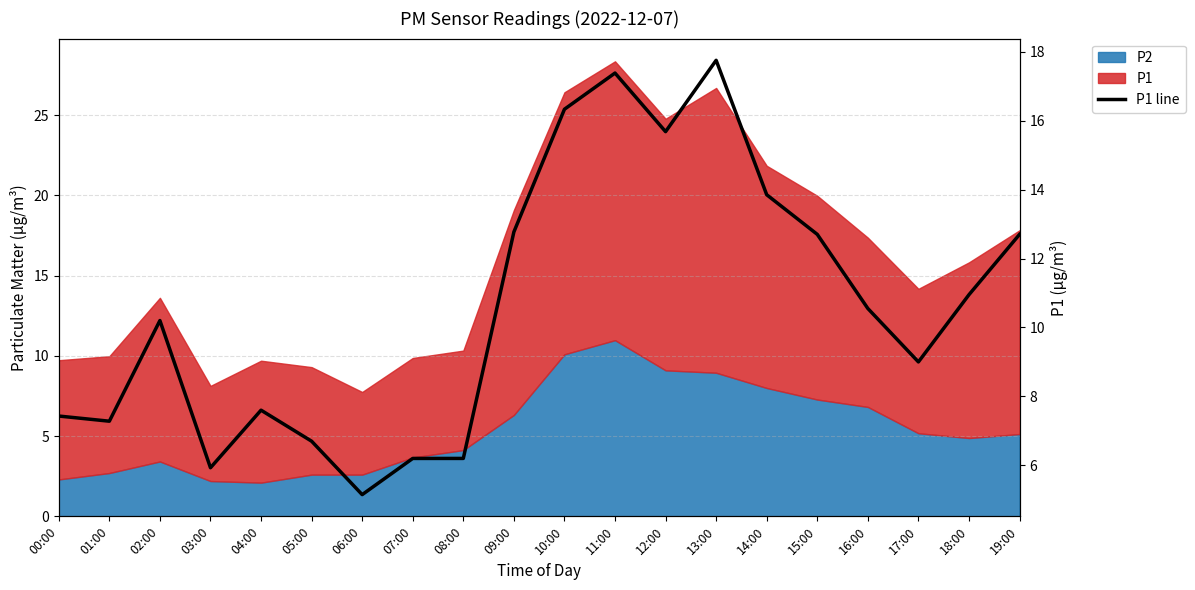

At which category does the data reach its first local valley?

01:00